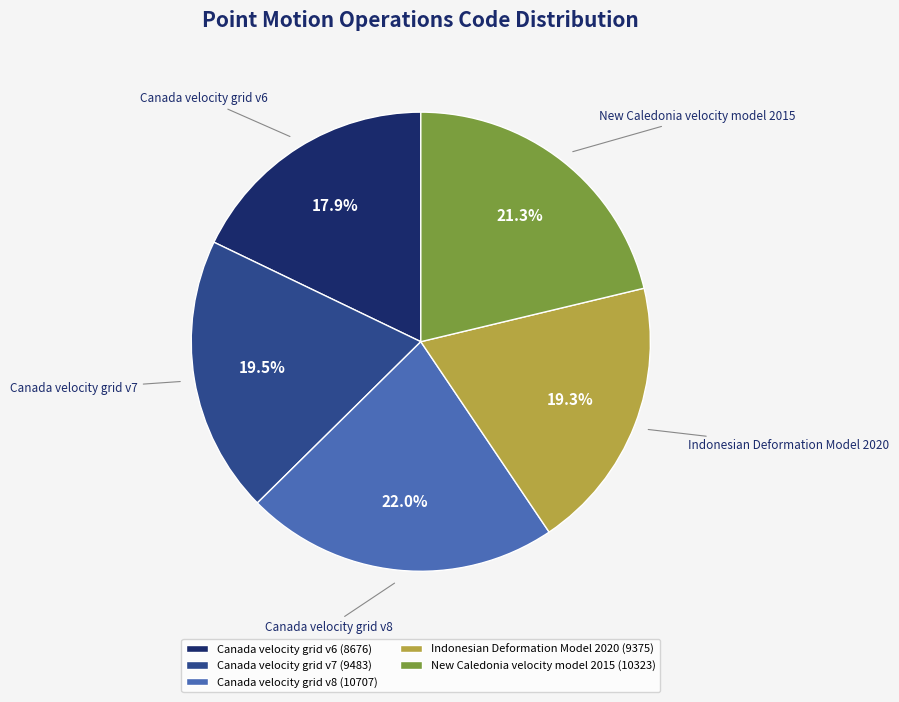

Between Canada velocity grid v6 and Canada velocity grid v7, which is larger?

Canada velocity grid v7